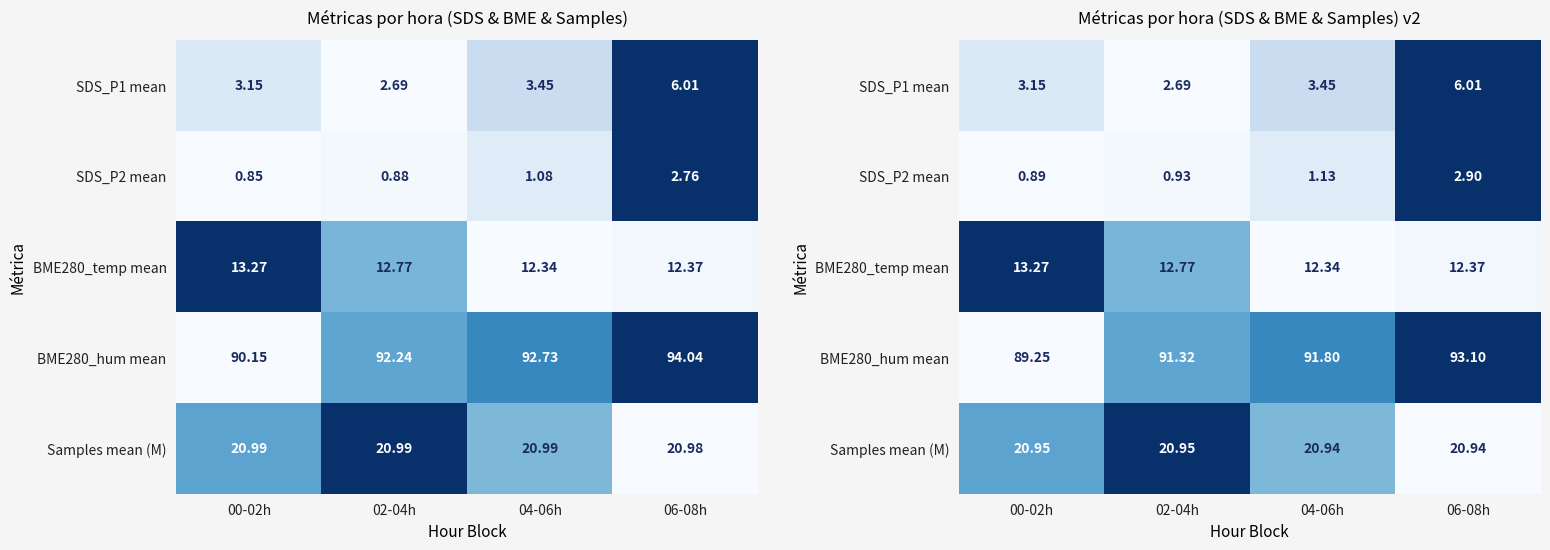

How many categories are shown in the chart?

4